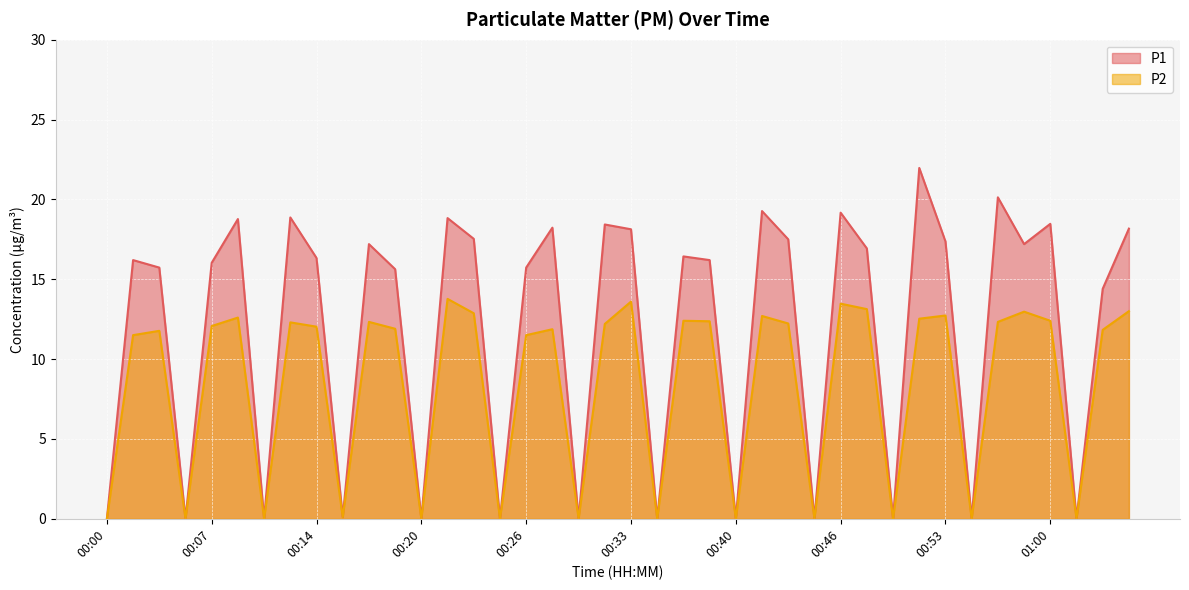

Which series has the largest total across all categories?

P1